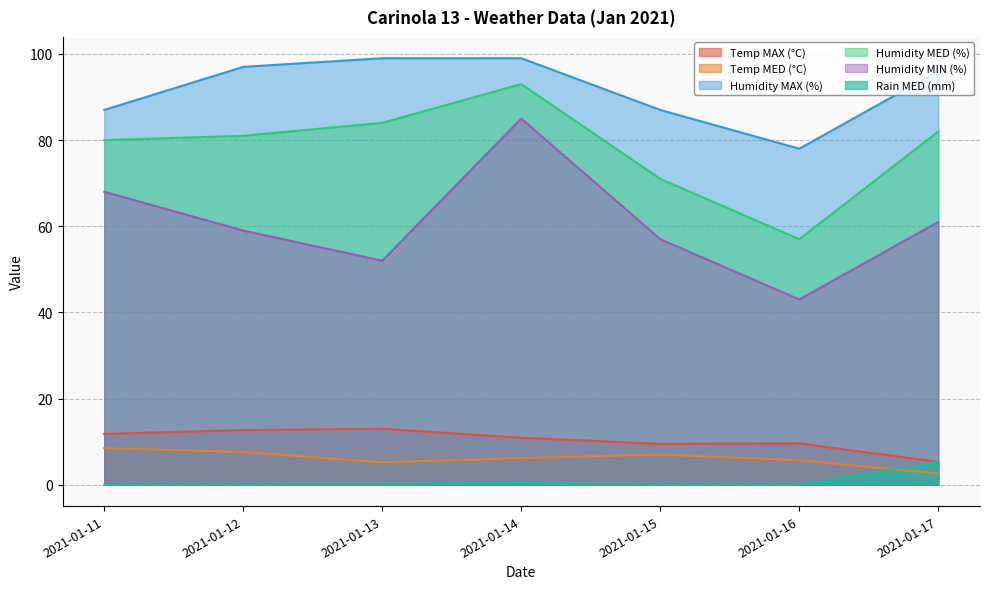

The Humidity MIN (%) series shows 52.0 at 2021-01-13. True or false?

True